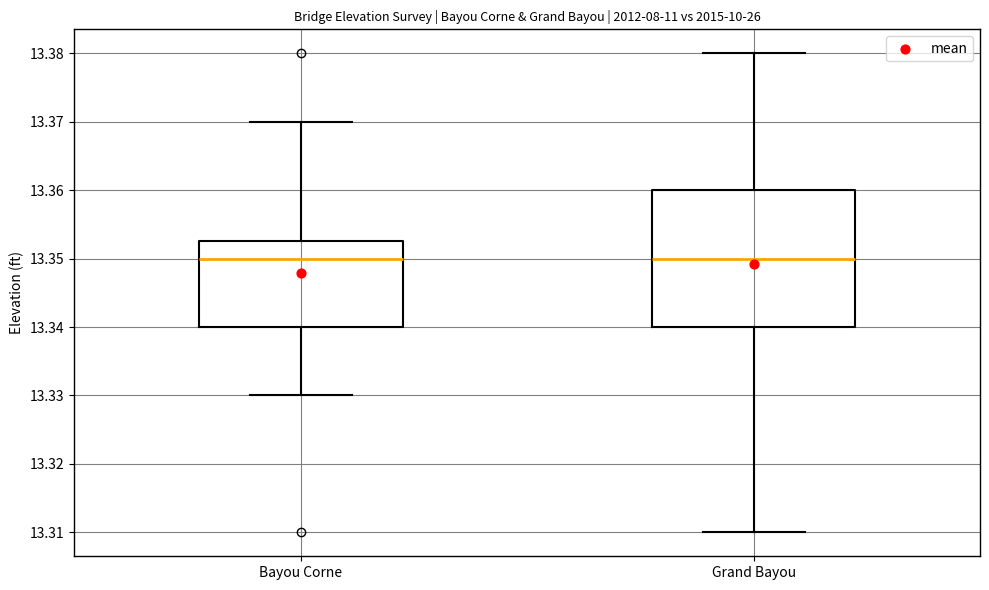

Reading left to right, transcribe this box plot: for each box, give where its median line is, the range the box spans, and where its two whiskers end, as read against the y-axis. The values are not printed on the chart, so give them approximately, as read against the axis.

Bayou Corne: median 13.350, box 13.340 to 13.353, whiskers 13.330 to 13.370
Grand Bayou: median 13.350, box 13.340 to 13.360, whiskers 13.310 to 13.380